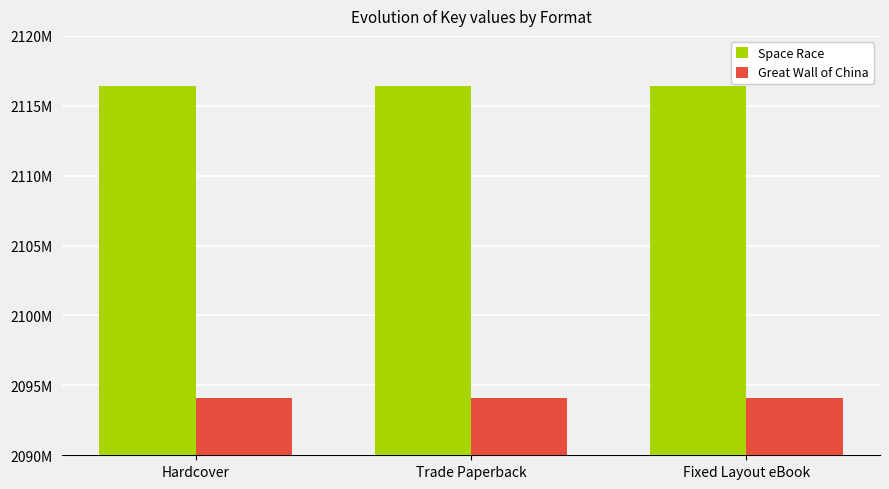

Reading right to left, transcribe all the data shown in this chart.

Space Race: 2116385929	2116385929	2116385929
Great Wall of China: 2094108921	2094108921	2094108921